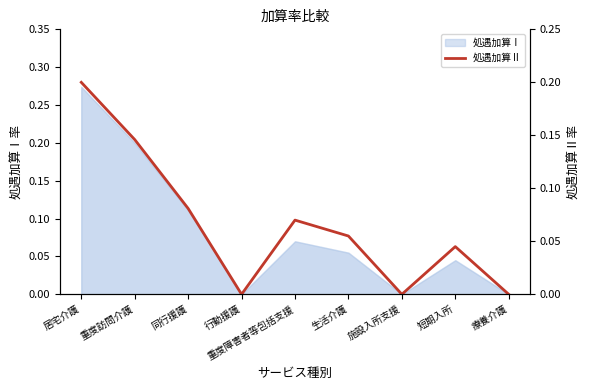

What is the sum of the values at 同行援護 and 行動援護?

0.1